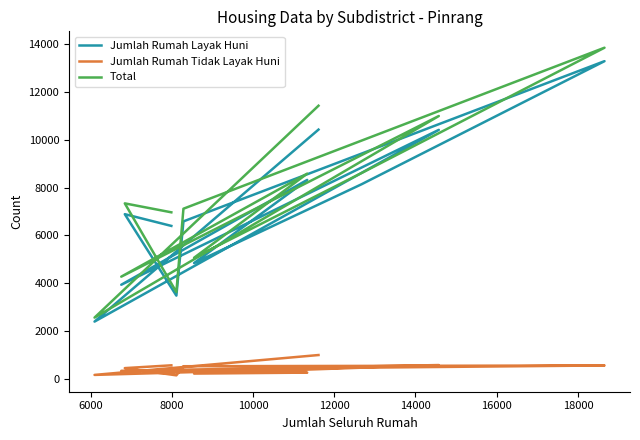

At which category does Total reach its first local peak?

6000